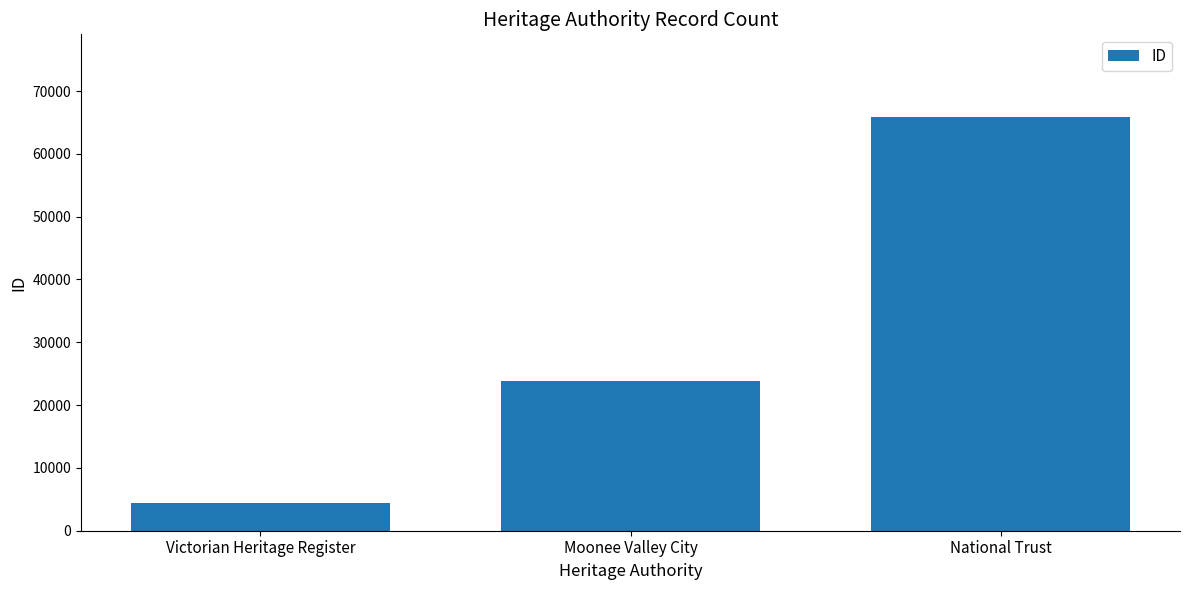

Reading right to left, extract all data points from this chart.

65855	23892	4429